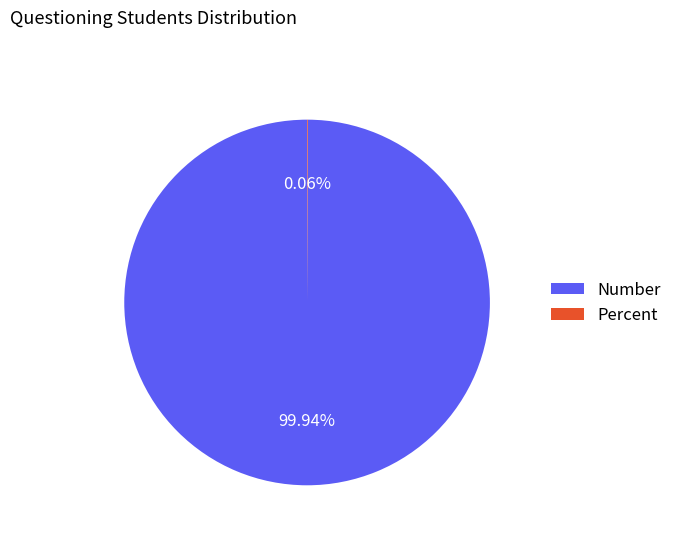

Which category accounts for the majority?

Number